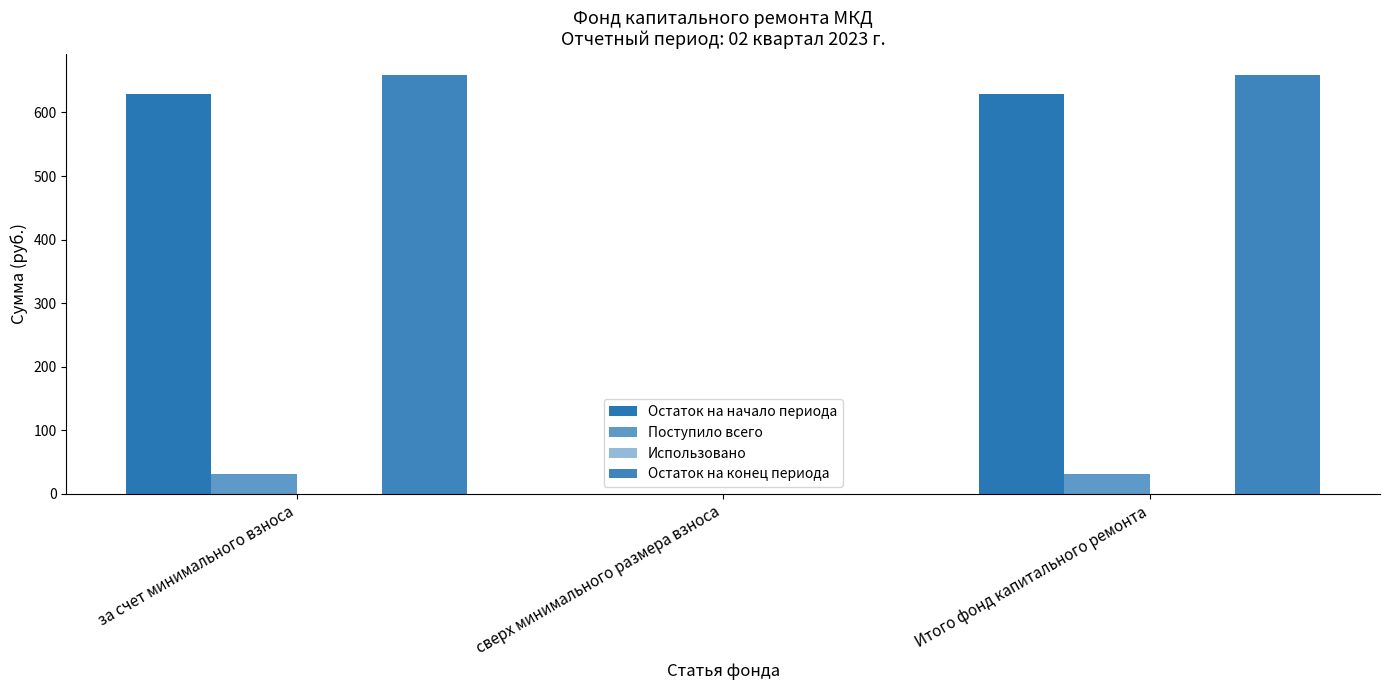

How many series are shown in this chart?

3